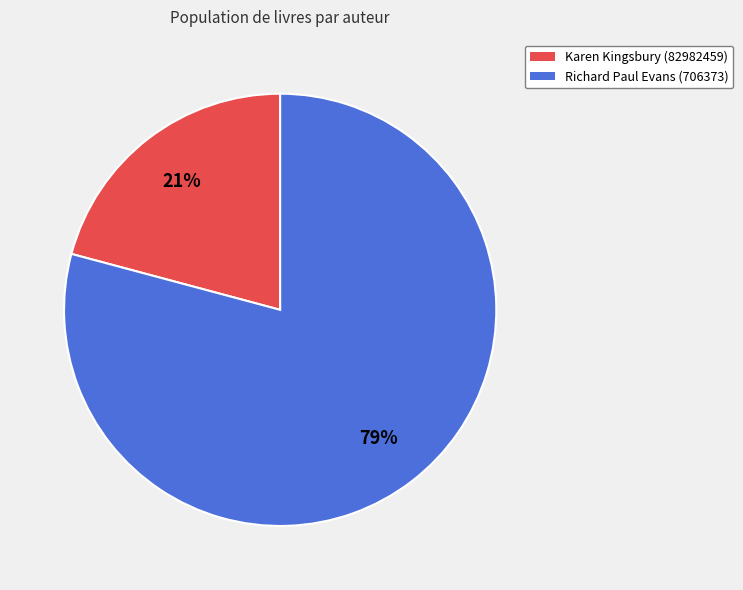

Which slice represents more than half of the pie?

Richard Paul Evans (706373)